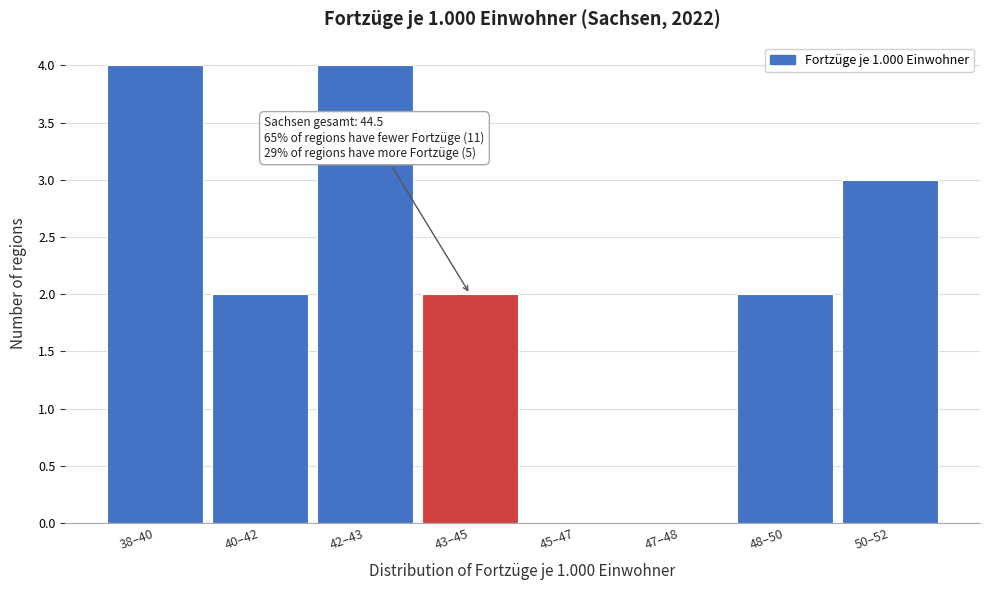

Reading right to left, what are all the values shown in this chart?

50–52=3	48–50=2	47–48=0	45–47=0	43–45=2	42–43=4	40–42=2	38–40=4